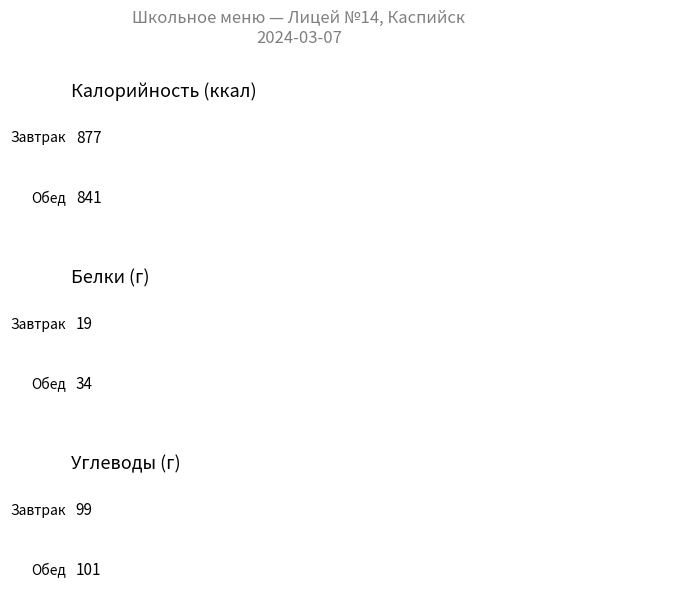

Which category has the highest value across all series?

Завтрак